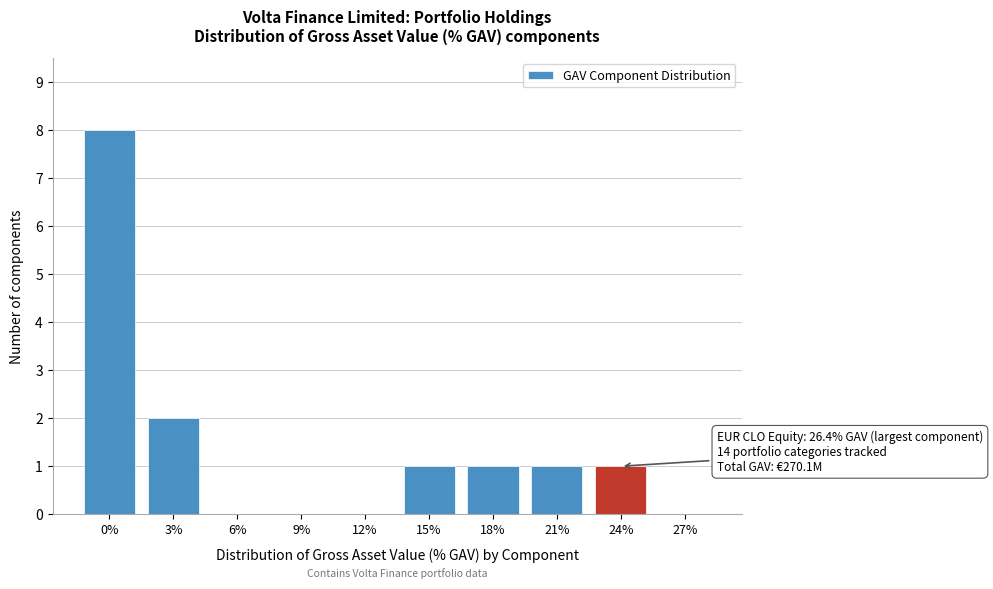

Reading right to left, transcribe all the data shown in this chart.

27%=0	24%=1	21%=1	18%=1	15%=1	12%=0	9%=0	6%=0	3%=2	0%=8